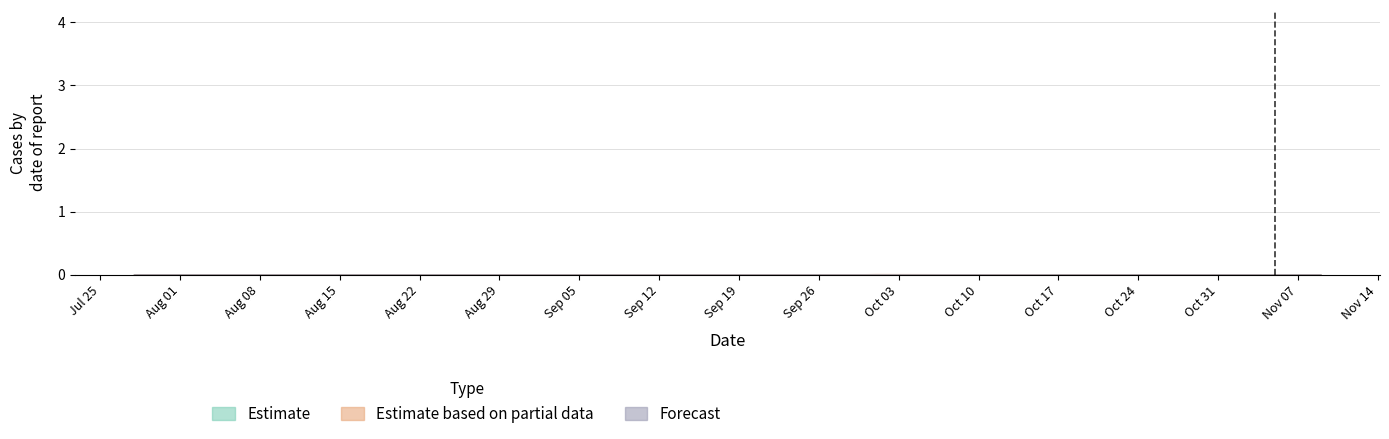

True or false: Estimate based on partial data and Forecast intersect in this chart.

True